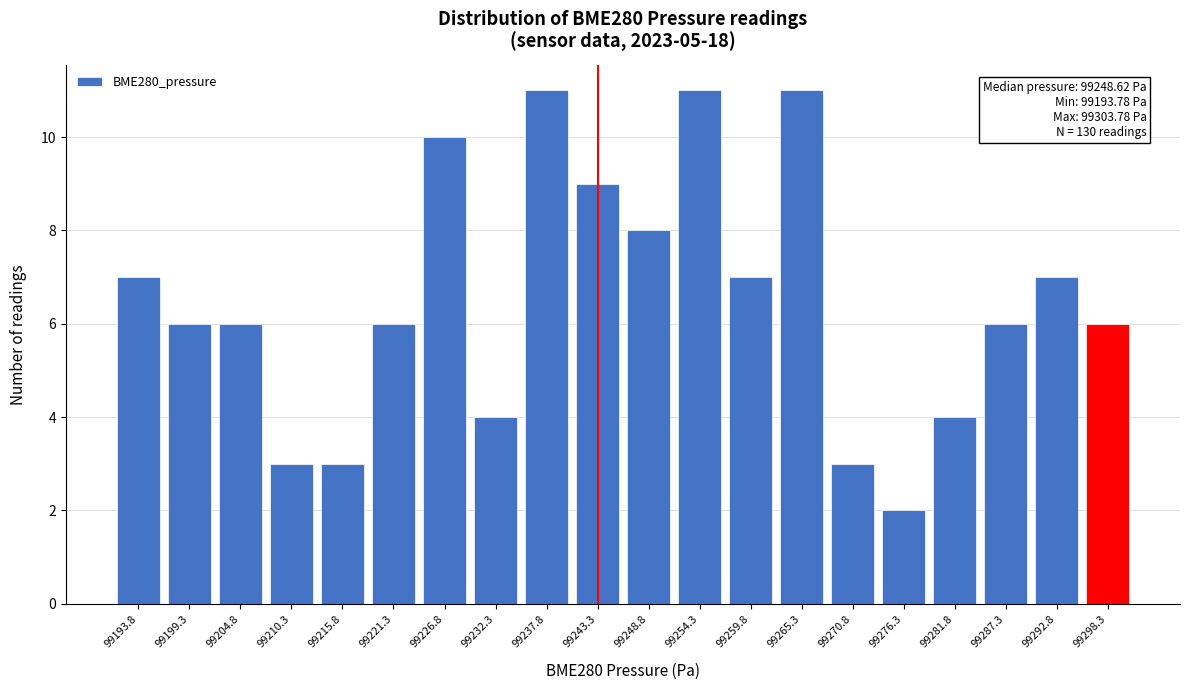

Reading left to right, transcribe all the data shown in this chart.

7	6	6	3	3	6	10	4	11	9	8	11	7	11	3	2	4	6	7	6